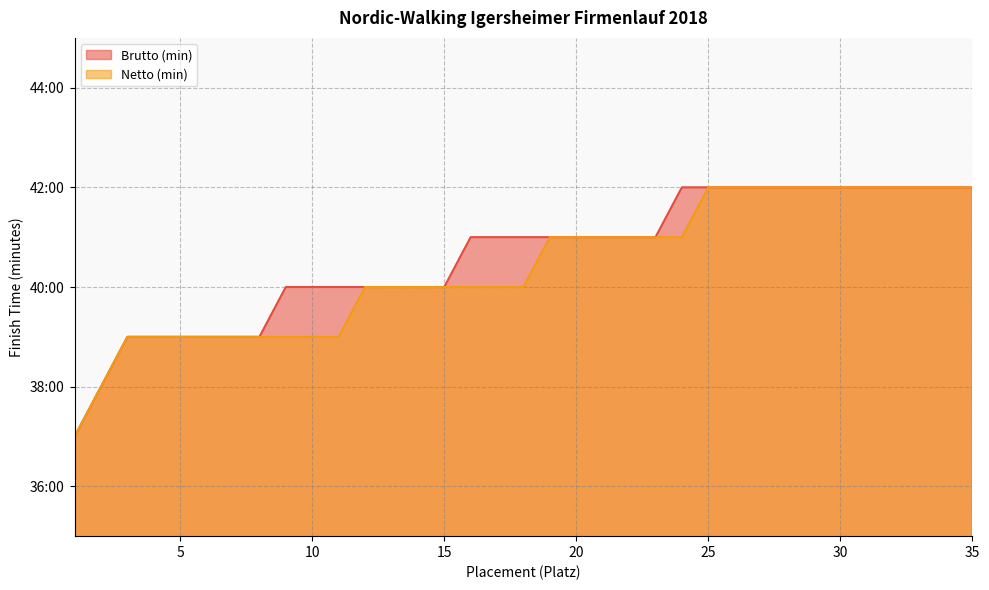

What is the difference between the maximum and second lowest values in the Netto (min) series?

4